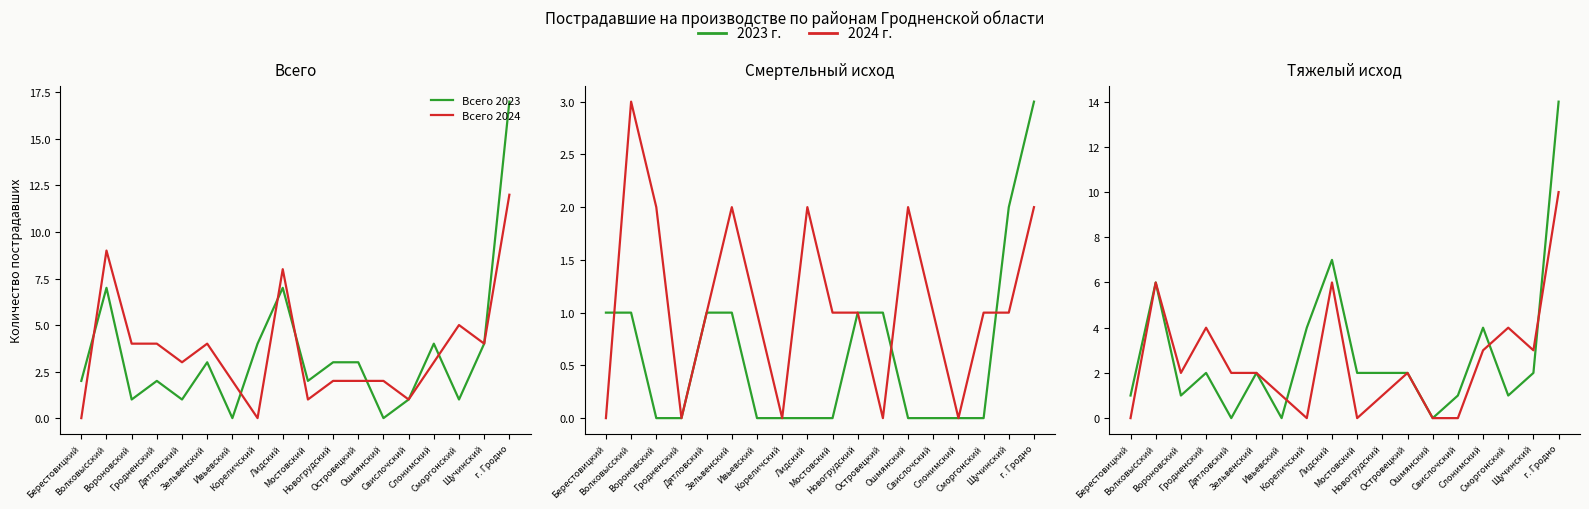

Which category has the highest value in the Смертельный 2023 series?

г. Гродно